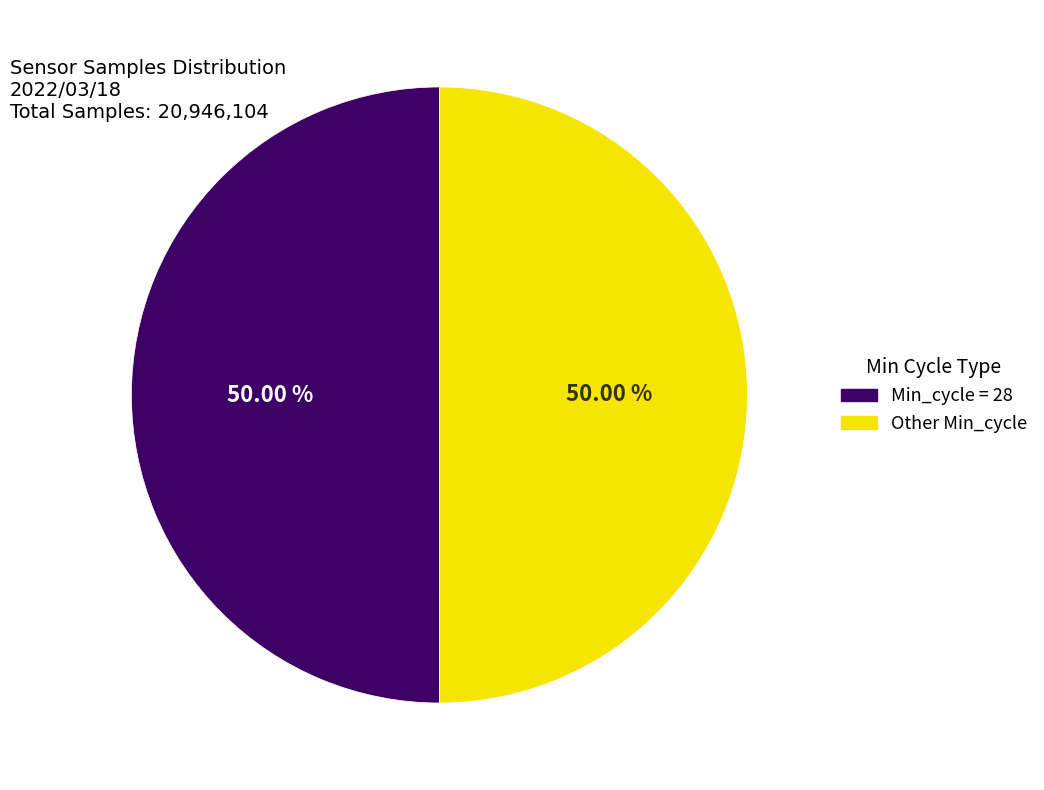

Is the sum of Min_cycle = 28 and Other Min_cycle greater than half?

Yes